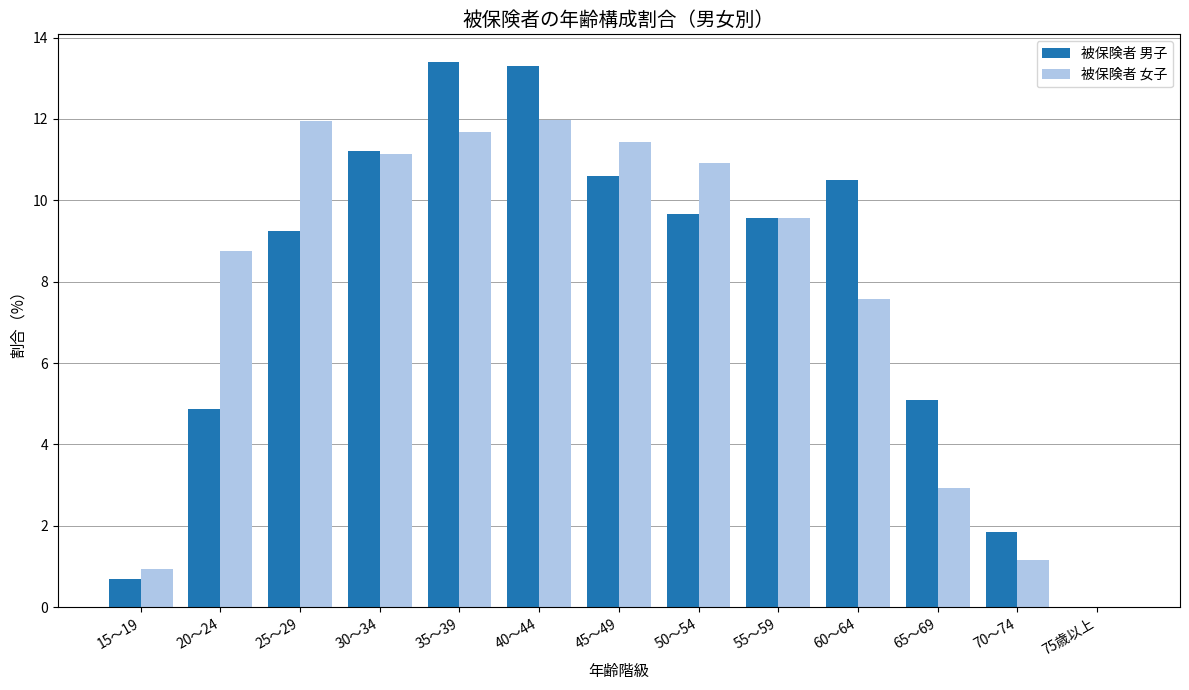

What is the total value across all series at 65～69?

8.0